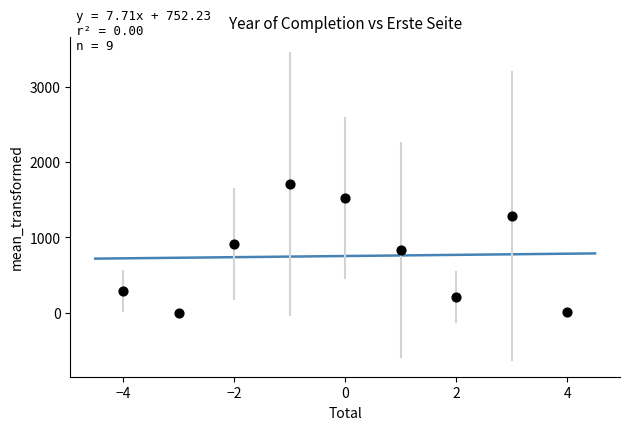

What is the average Y value?

752.2